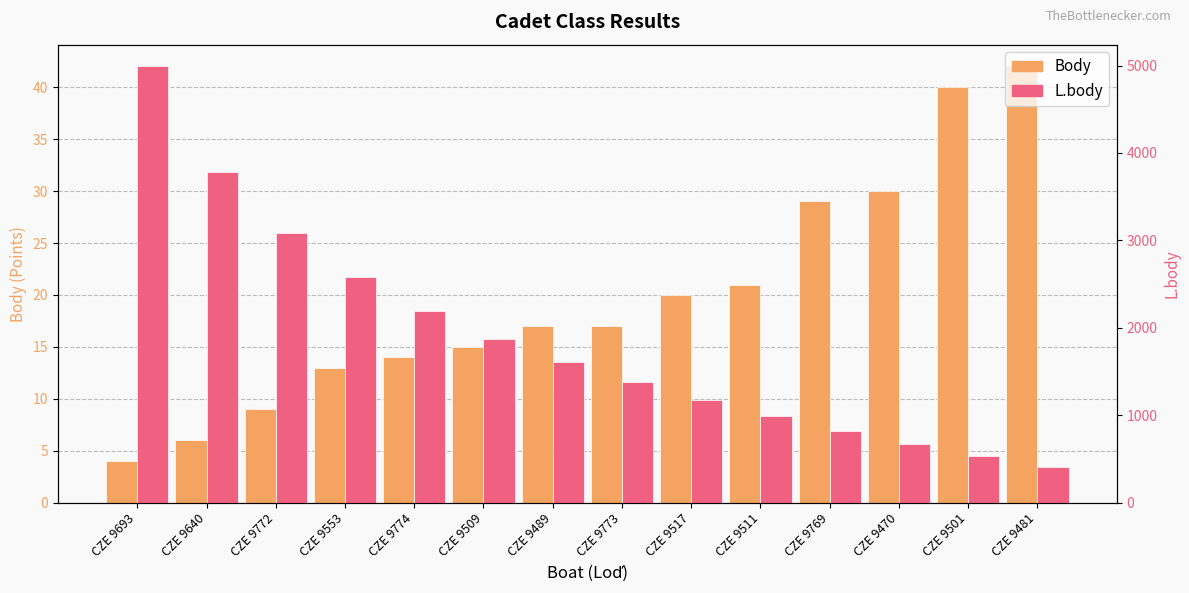

How many data points in L.body are less than 1608?

7